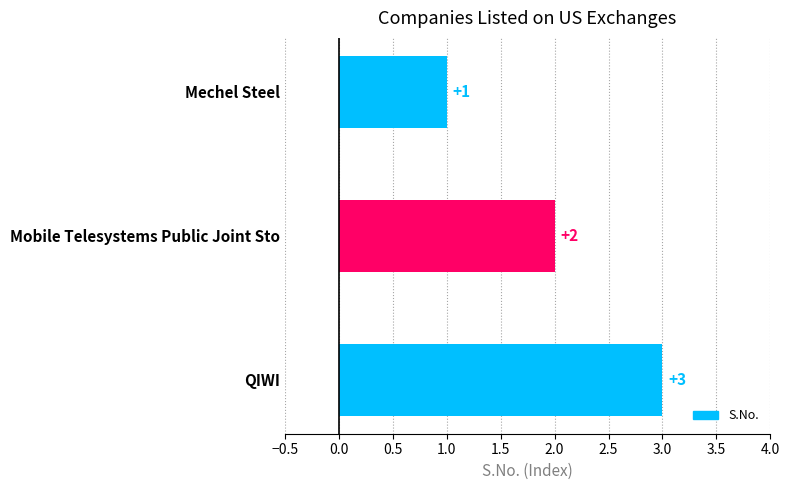

What is the maximum value shown in the chart?

3